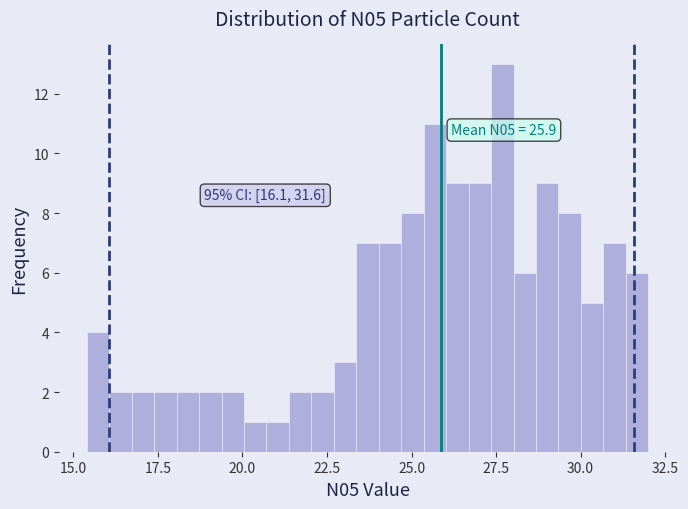

Around what value on the x-axis is the tallest bar? Give the approximate position of its centre, as read against the axis.

27.5